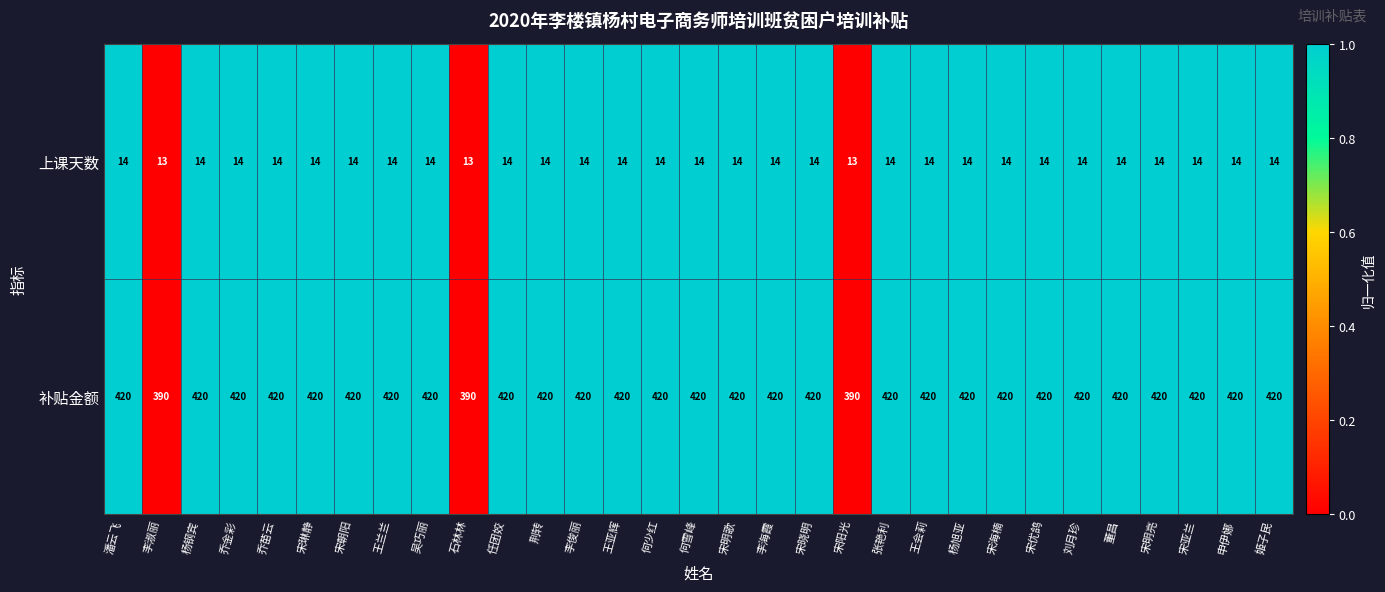

The 补贴金额 series shows 420 at 宋朝阳. True or false?

True